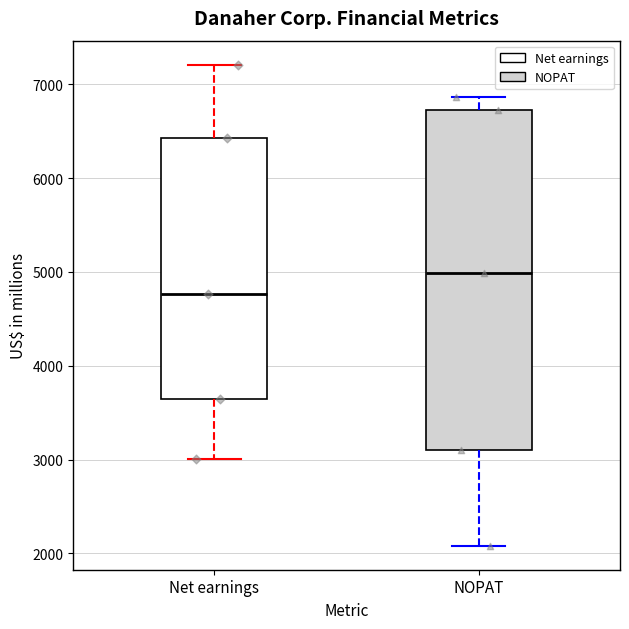

Which box is the tallest, from its lower edge to its upper edge?

NOPAT